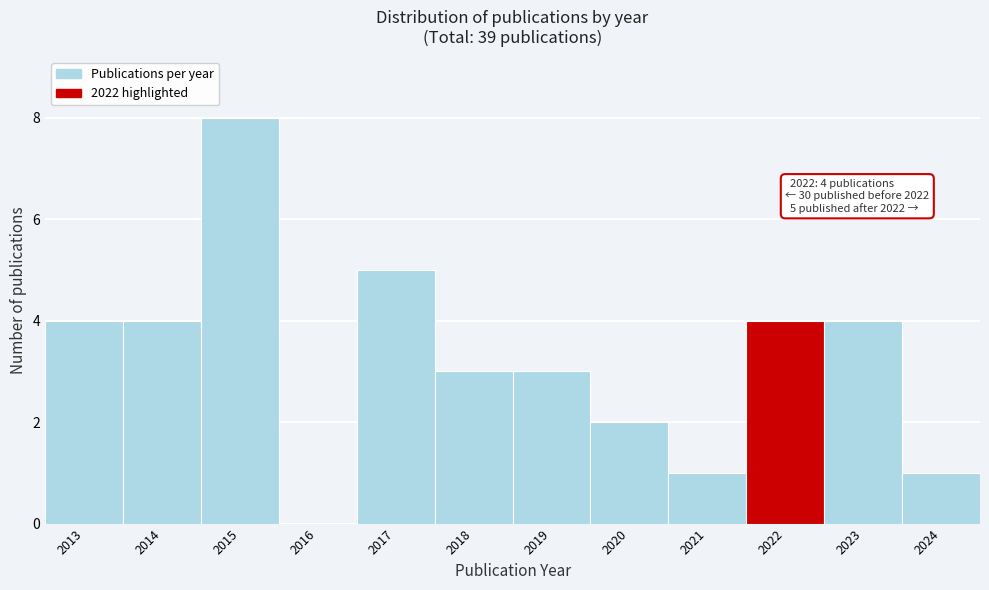

Reading left to right, transcribe all the data shown in this chart.

2013=4	2014=4	2015=8	2016=0	2017=5	2018=3	2019=3	2020=2	2021=1	2022=4	2023=4	2024=1